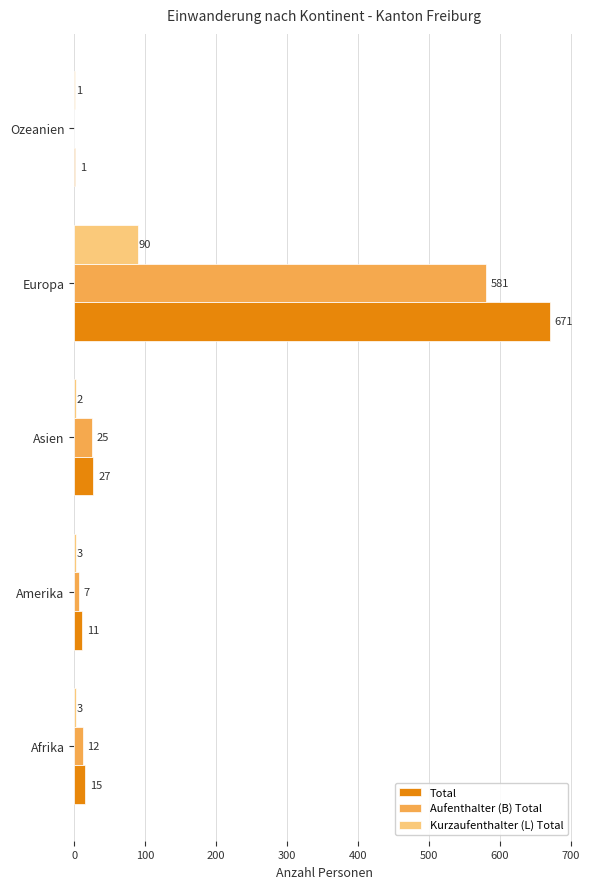

At which category is the sum across all series the highest?

Europa